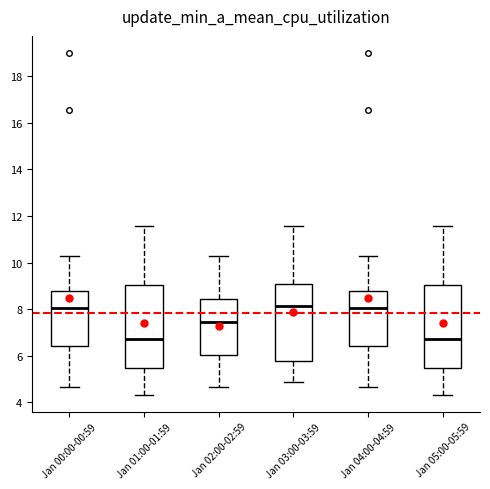

Where does the upper whisker of the box for Jan 03:00-03:59 end on the y-axis? The values are not printed on the chart, so give them approximately, as read against the axis.

11.6